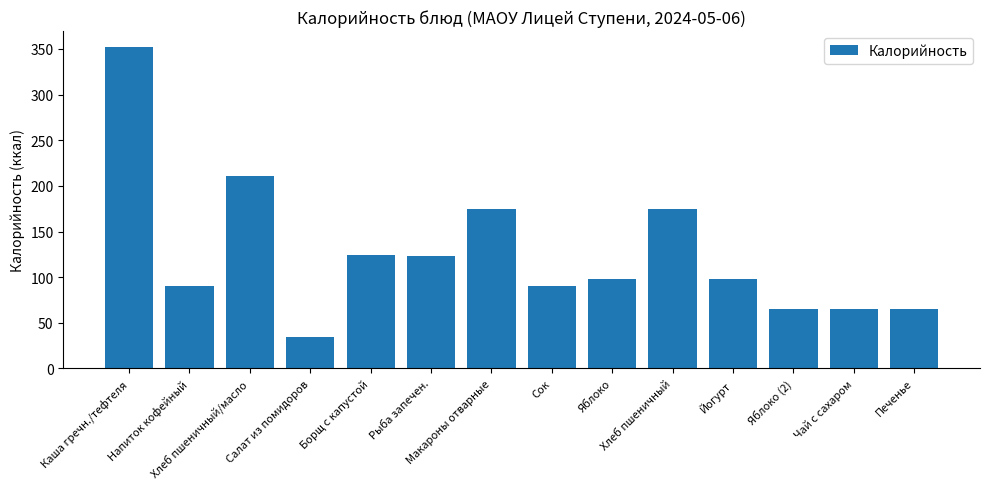

What is the label of the 14th bar from the right?

Каша гречн./тефтеля